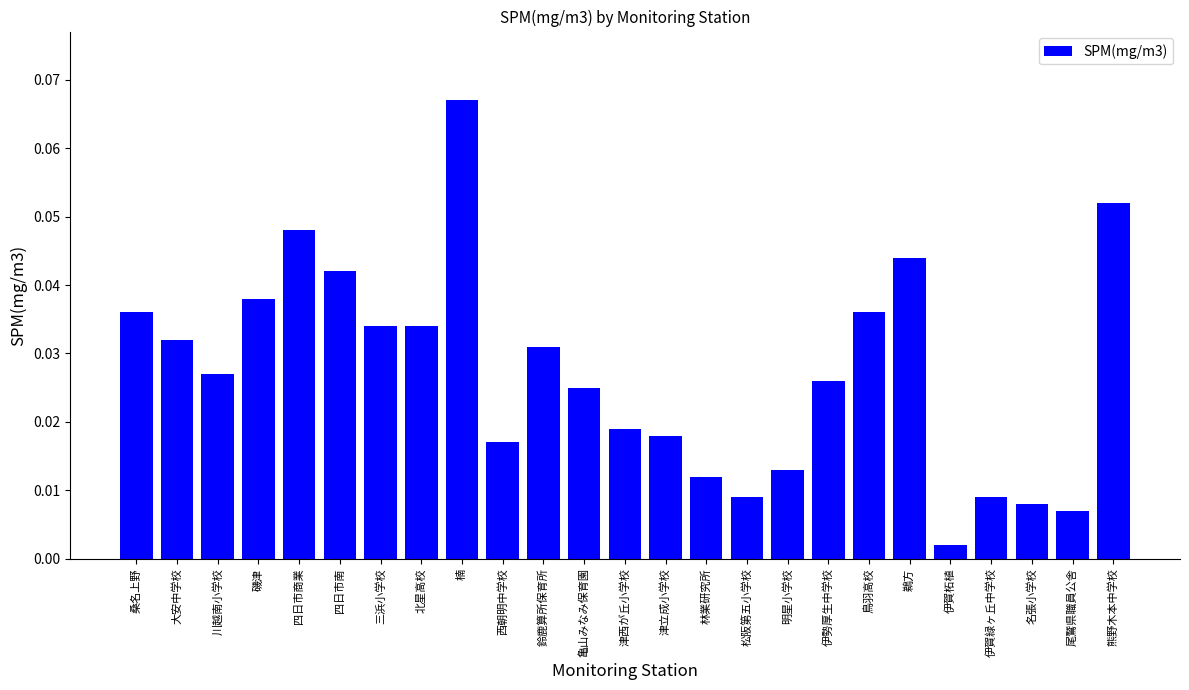

Where is the data nearest to the value 0?

伊賀柘植